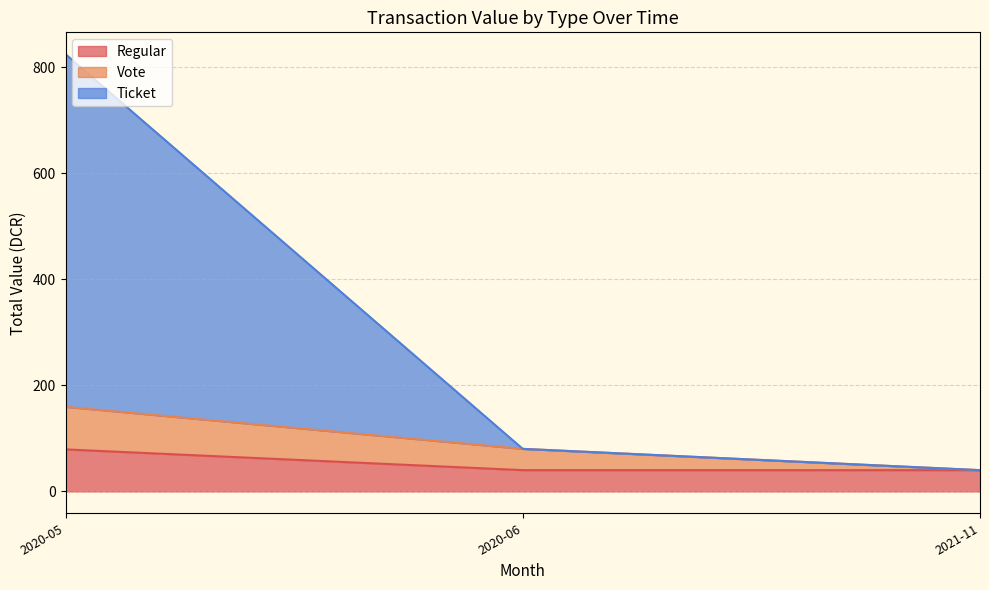

What is the minimum value for Regular?

40.1